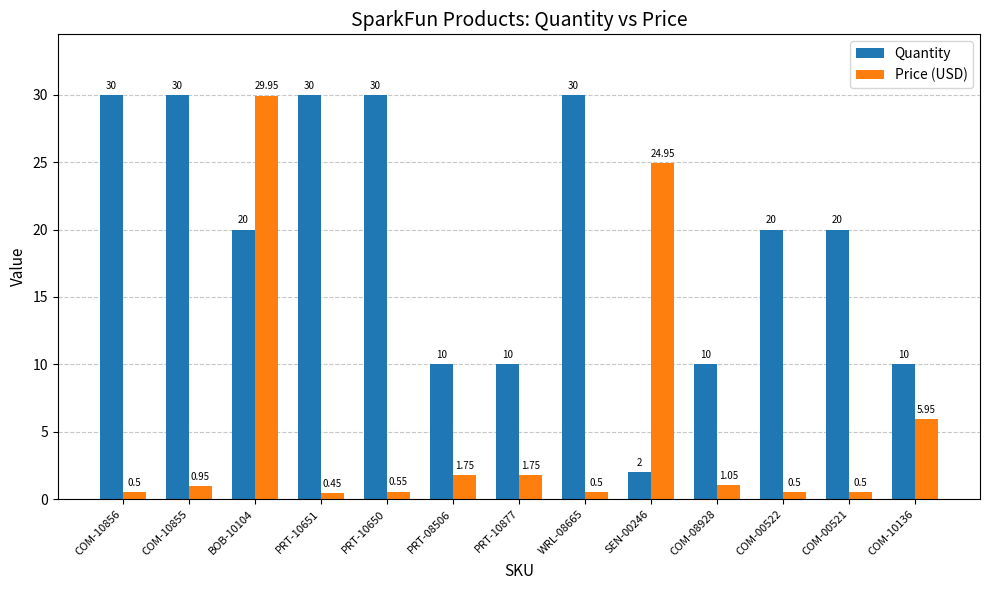

What are all the series names shown in the legend?

Quantity, Price (USD)